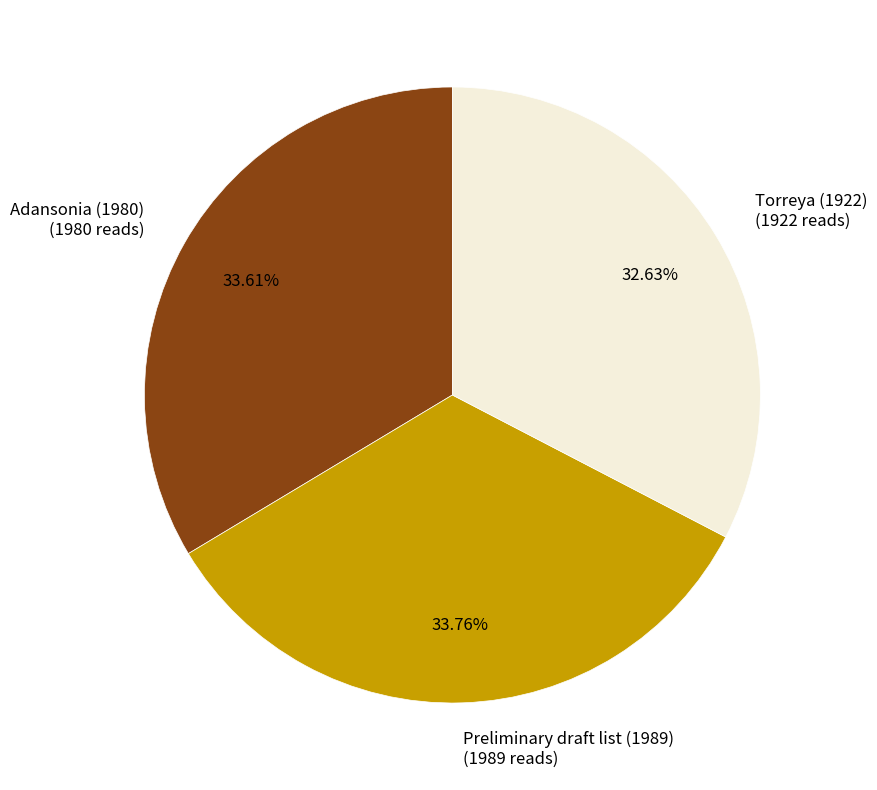

Which slice is the smallest?

Torreya (1922)